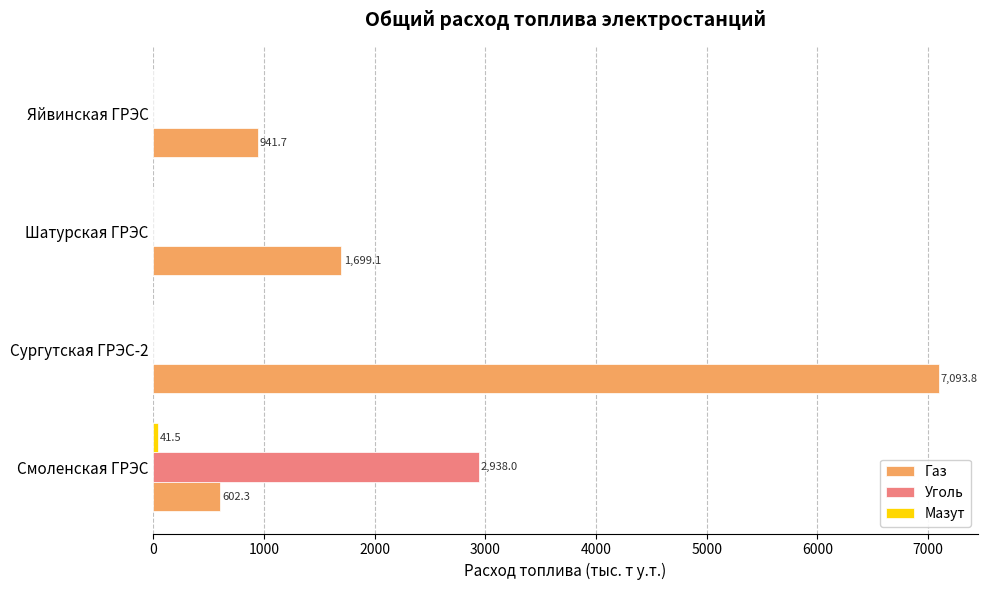

At which category is the sum across all series the highest?

Сургутская ГРЭС-2